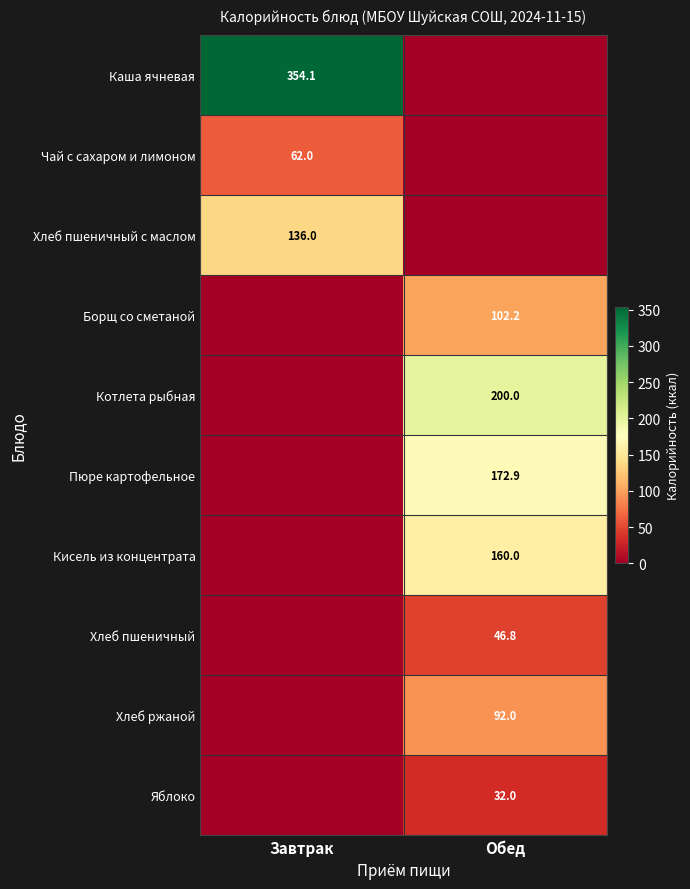

Is it true that Хлеб пшеничный с маслом equals 136.0 at Завтрак?

True